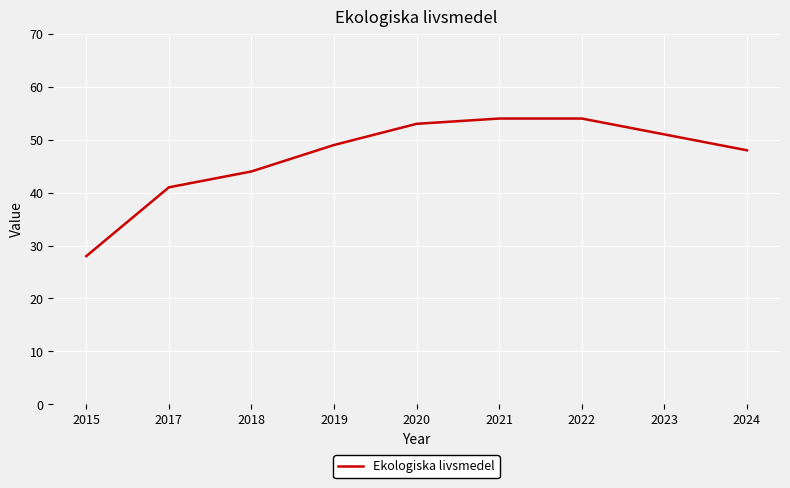

What is the maximum value shown in the chart?

54